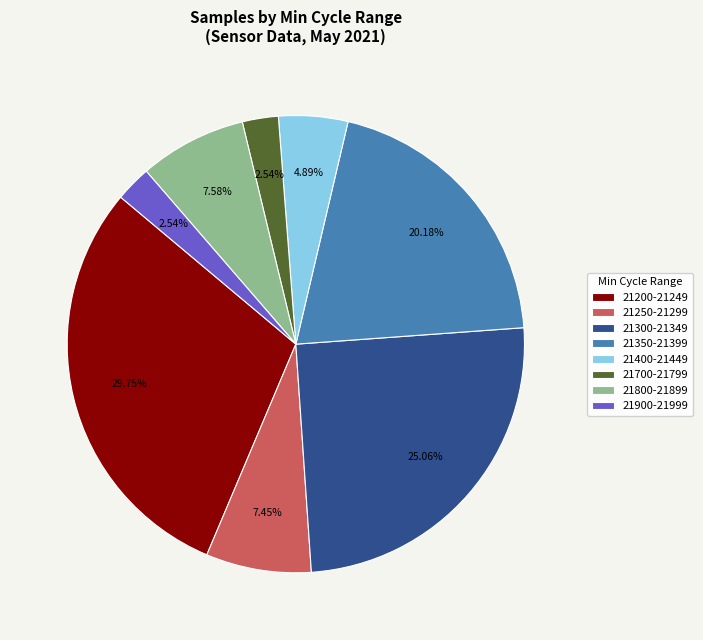

Is the sum of 21250-21299 and 21700-21799 greater than half?

No